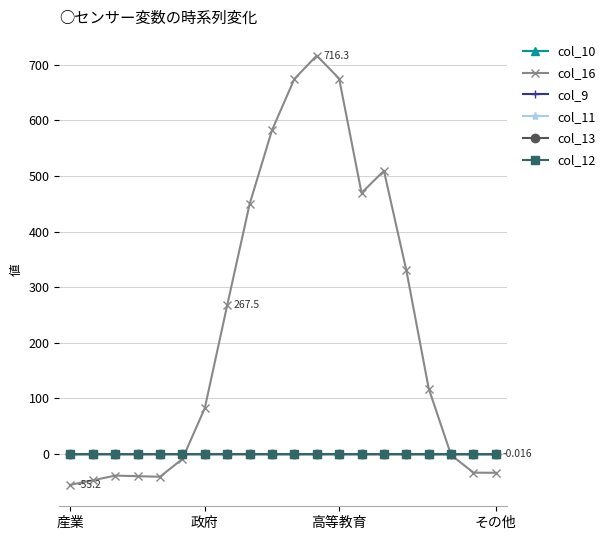

What are all the series names shown in the legend?

col_10, col_16, col_9, col_11, col_13, col_12